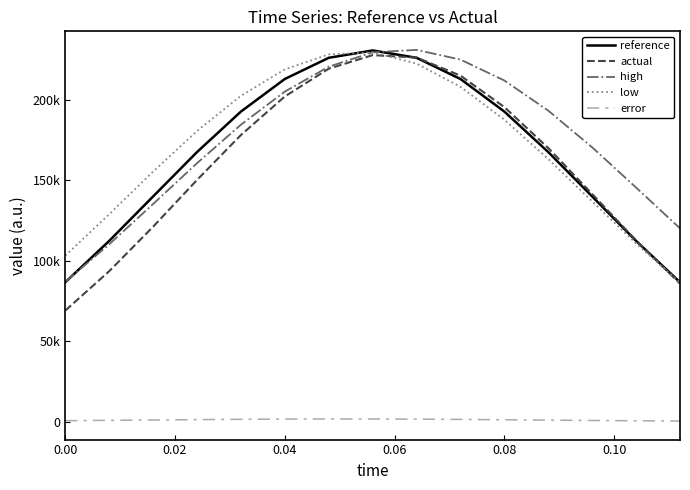

Is this an area chart (filled region under the line)?

No